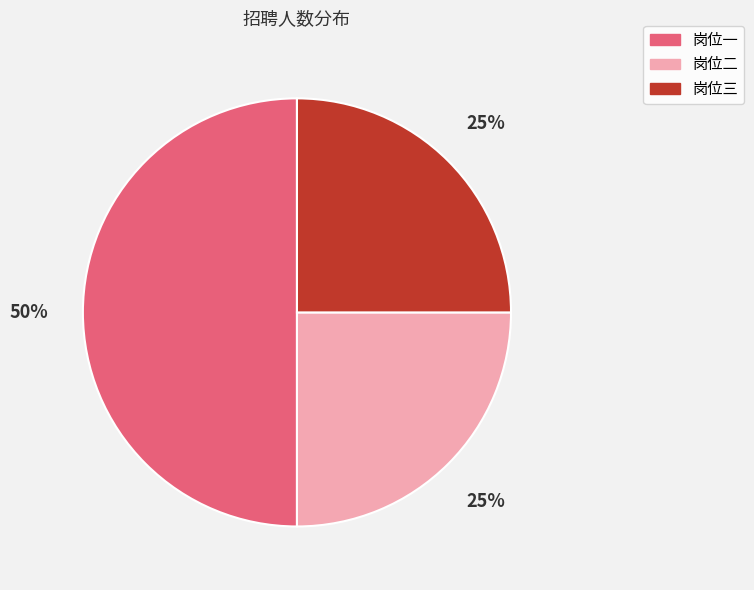

Count the number of slices in the pie.

3